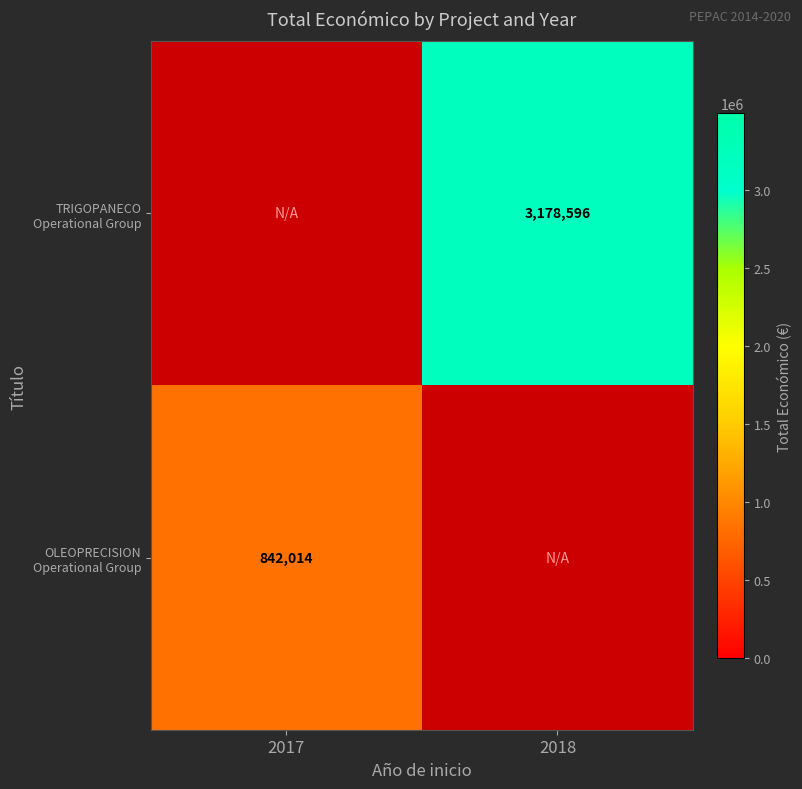

How many values in the TRIGOPANECO Operational Group series are below 3178596?

1